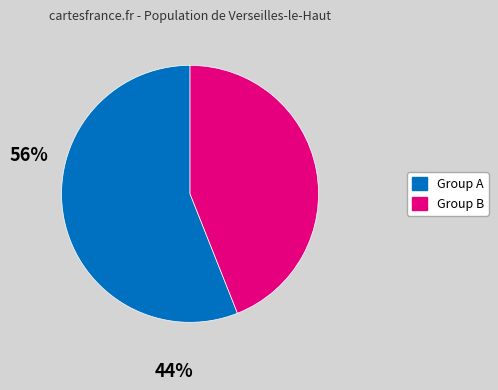

How many slices are in this pie chart?

2